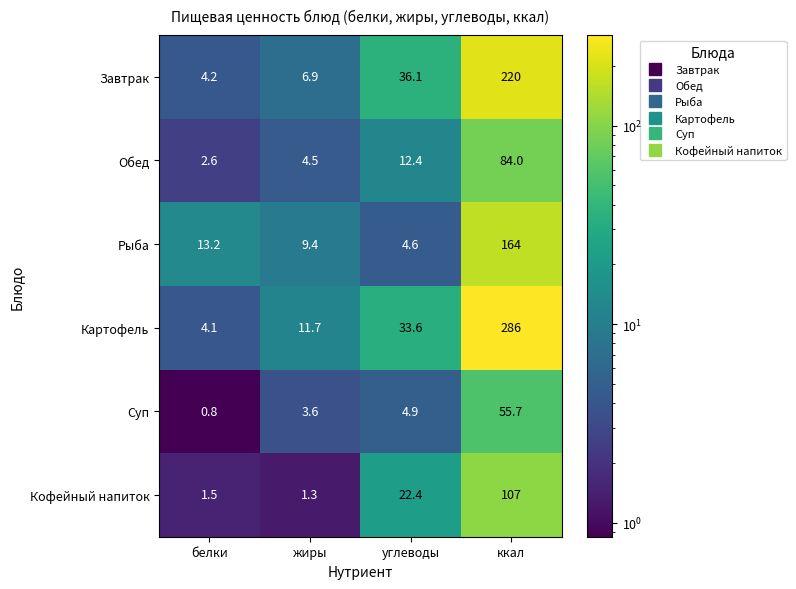

What is the sum of the Рыба values at ккал and жиры?

173.4